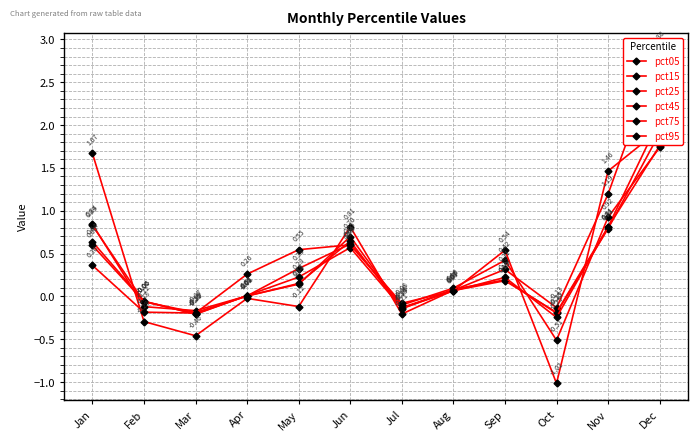

At which label does pct15 reach its minimum?

Oct